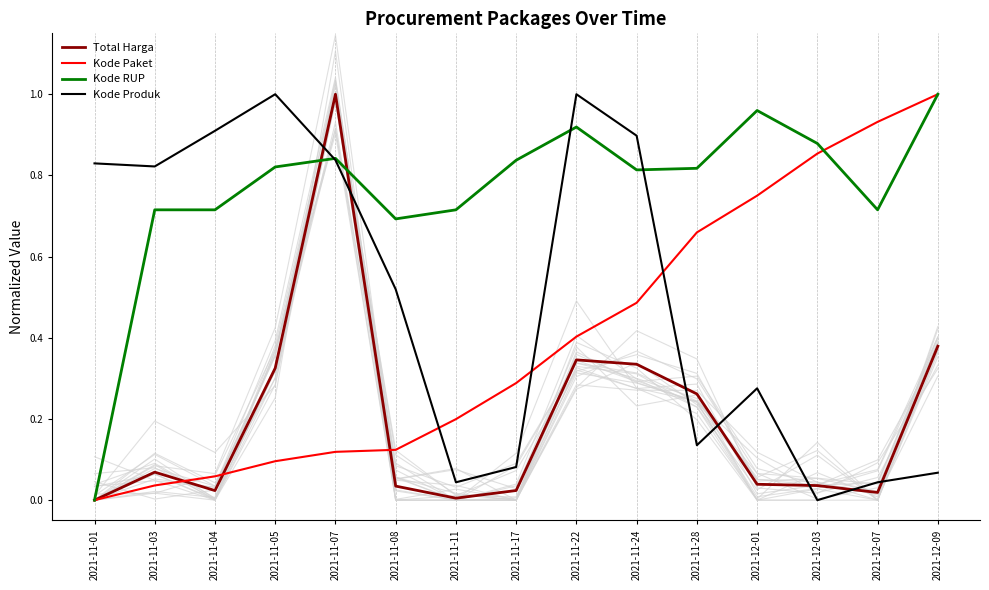

Reading right to left, what are all the values shown in this chart?

Total Harga: 0.4	0.0	0.0	0.0	0.3	0.3	0.3	0.0	0.0	0.0	1.0	0.3	0.0	0.1	0.0
Kode Paket: 1.0	0.9	0.9	0.8	0.7	0.5	0.4	0.3	0.2	0.1	0.1	0.1	0.1	0.0	0.0
Kode RUP: 1.0	0.7	0.9	1.0	0.8	0.8	0.9	0.8	0.7	0.7	0.8	0.8	0.7	0.7	0.0
Kode Produk: 0.1	0.0	0.0	0.3	0.1	0.9	1.0	0.1	0.0	0.5	0.8	1.0	0.9	0.8	0.8